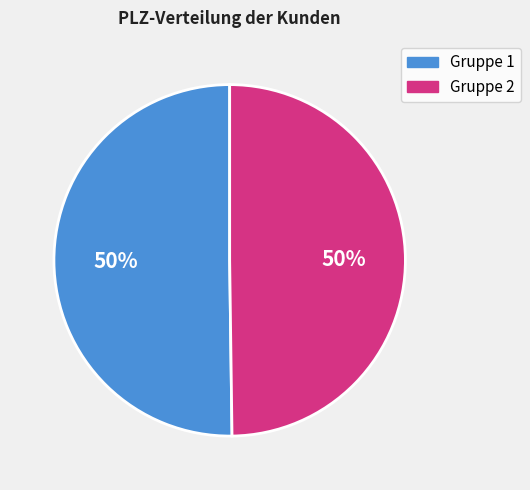

The Gruppe 1 slice represents 50% of the pie. True or false?

True